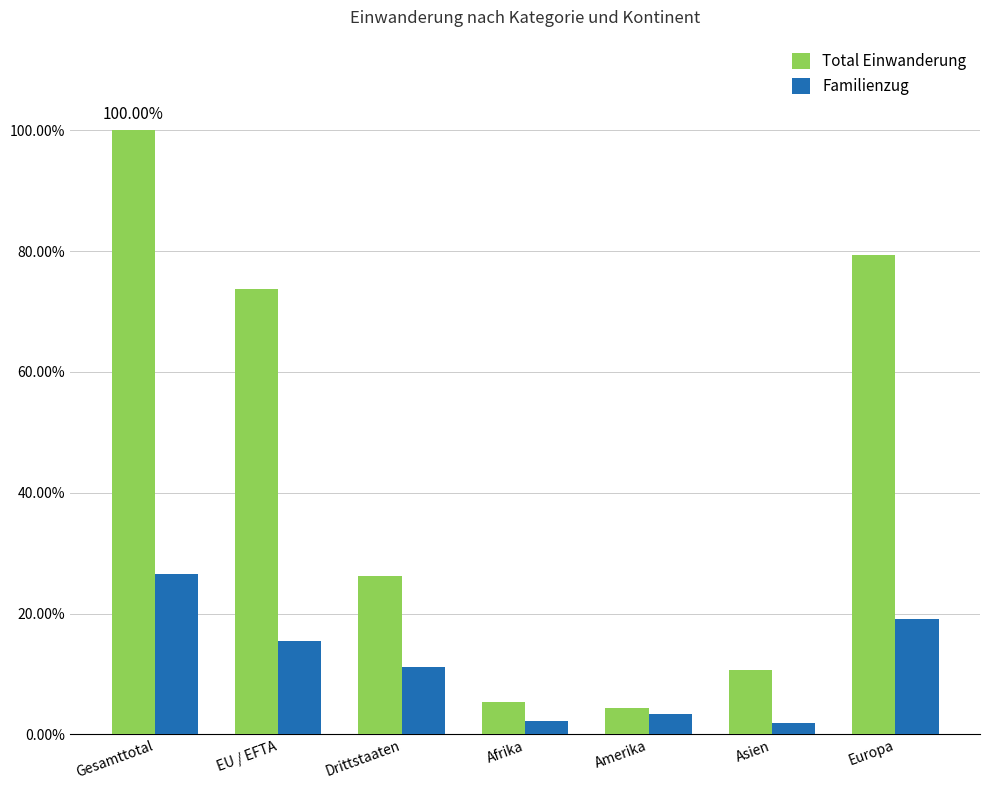

What are all the series names shown in the legend?

Total Einwanderung, Familienzug